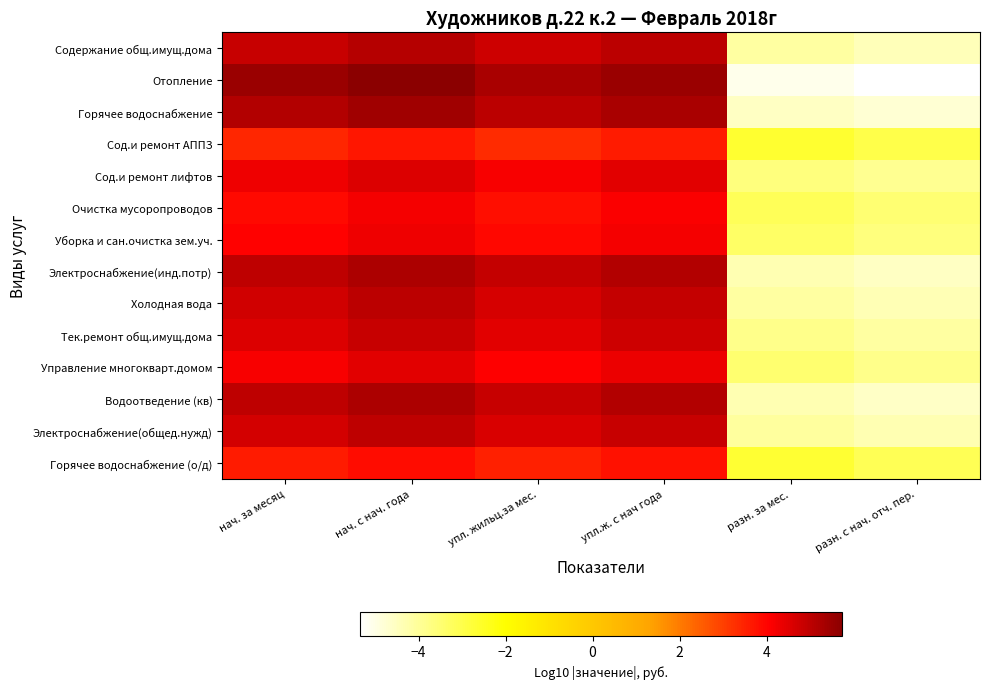

What is the greatest value displayed?

5.7